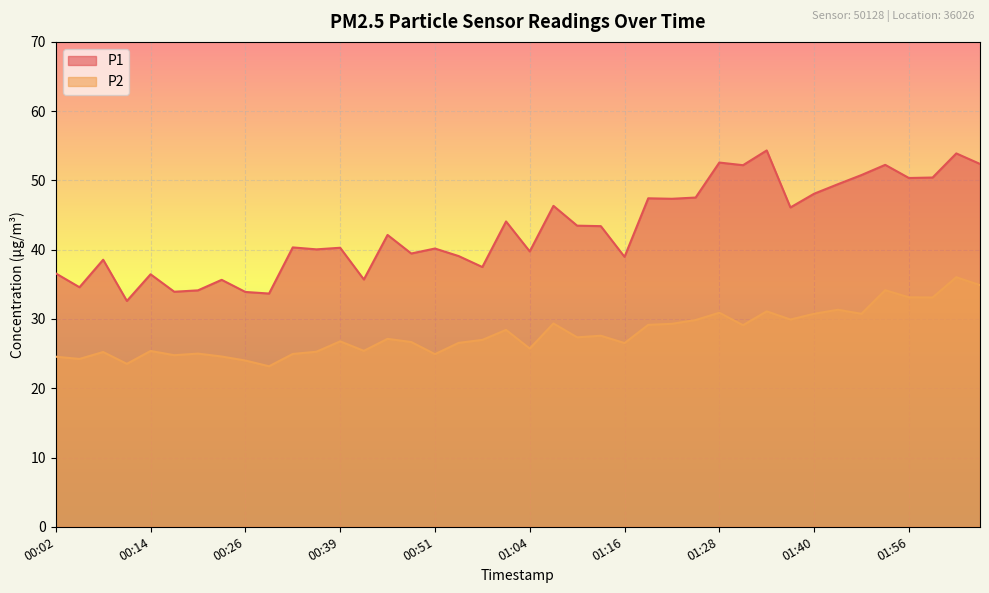

True or false: P1 and P2 cross at least once.

False